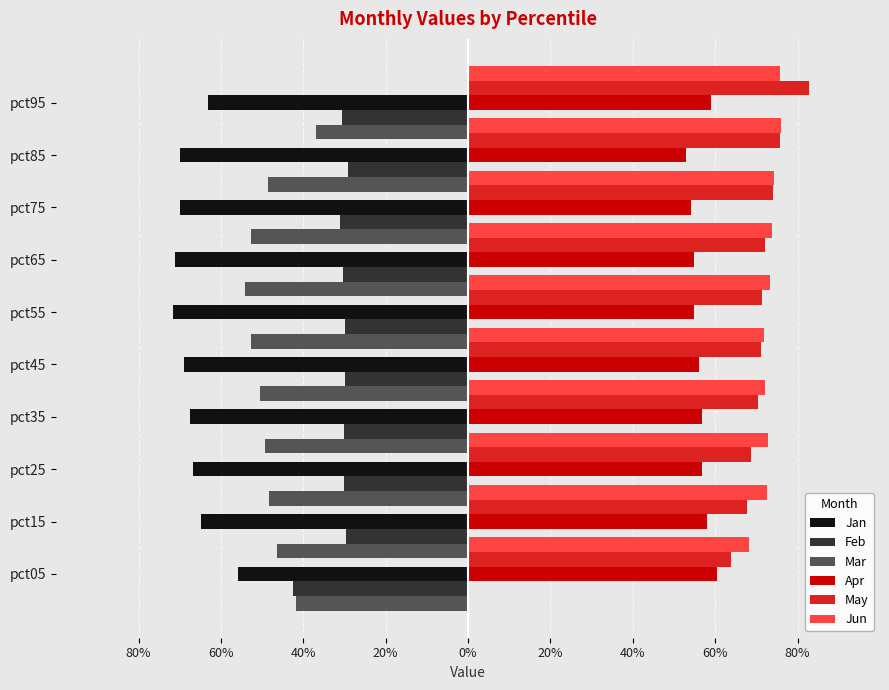

Which series has the largest total across all categories?

Jun